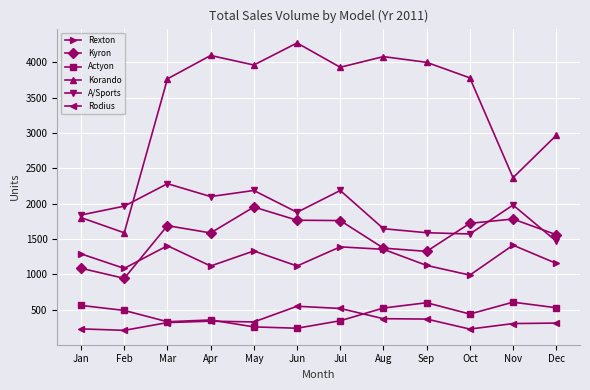

What is the value of the Rodius point at the 1st from the left?

227